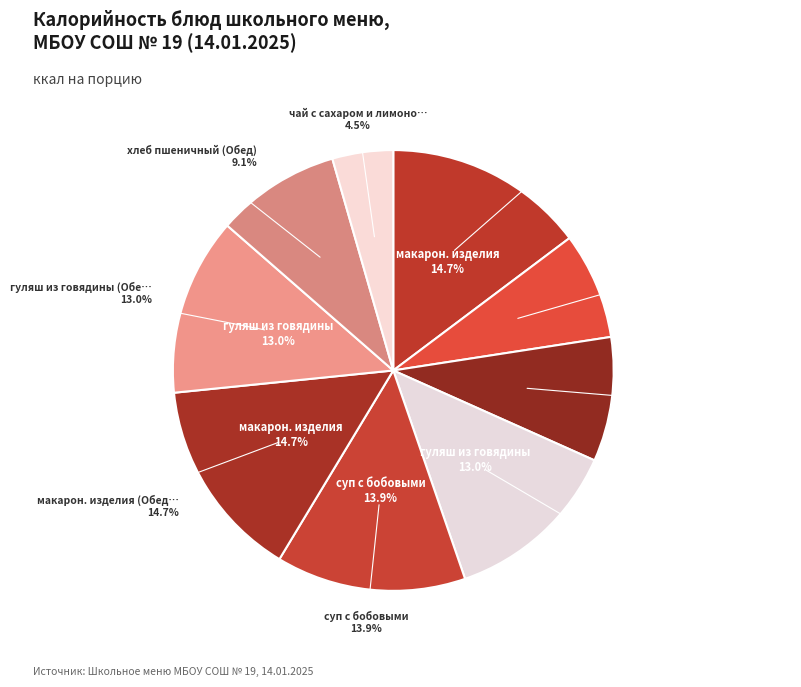

Count the number of slices in the pie.

9